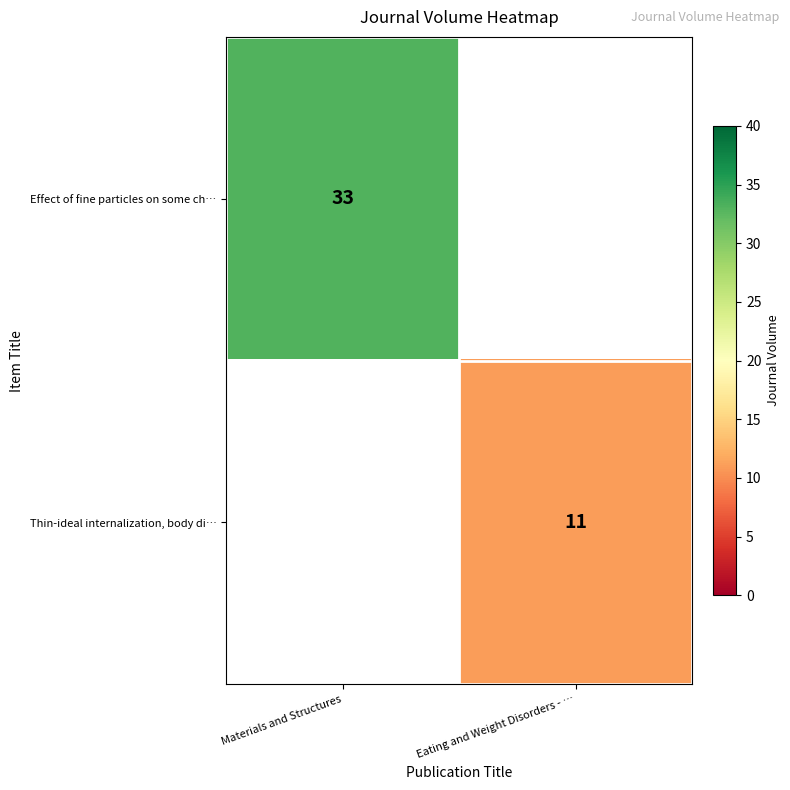

The value of Thin-ideal internalization, body di… at Eating and Weight Disorders - … is 19.4. True or false?

False